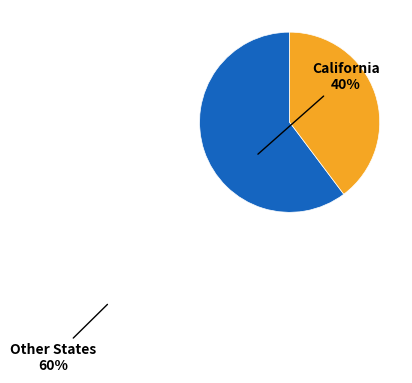

Does any single category account for the majority?

Yes